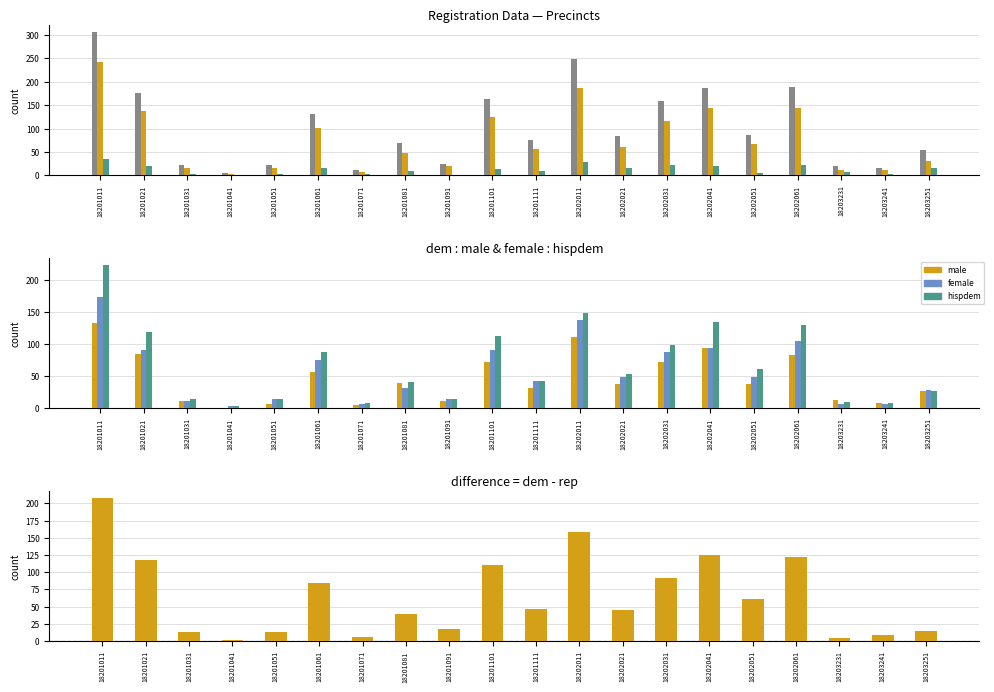

Between 18202061 and 18201021, which is larger?

18202061